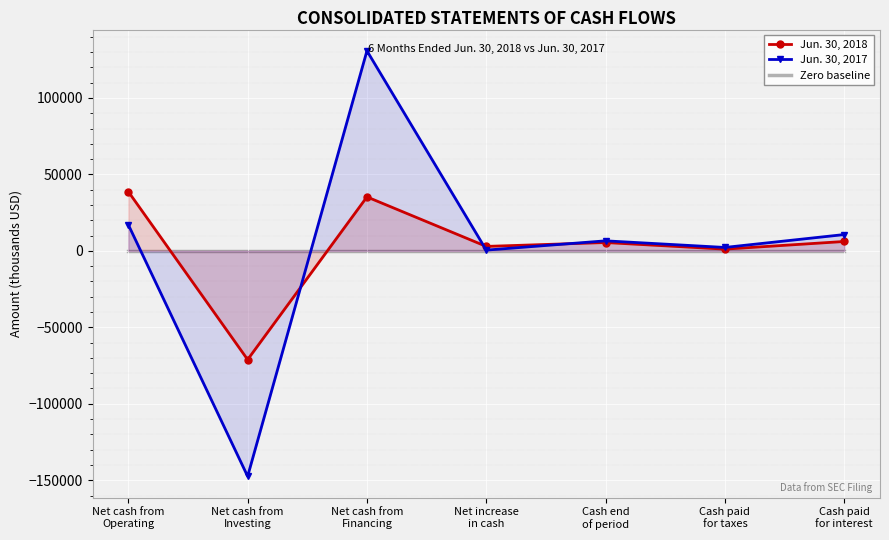

Reading left to right, what are all the values shown in this chart?

Jun. 30, 2018: 38751	-71121	35292	2922	5460	1147	6143
Jun. 30, 2017: 17112	-147451	130839	500	6568	2240	10674
Zero baseline: 0	0	0	0	0	0	0